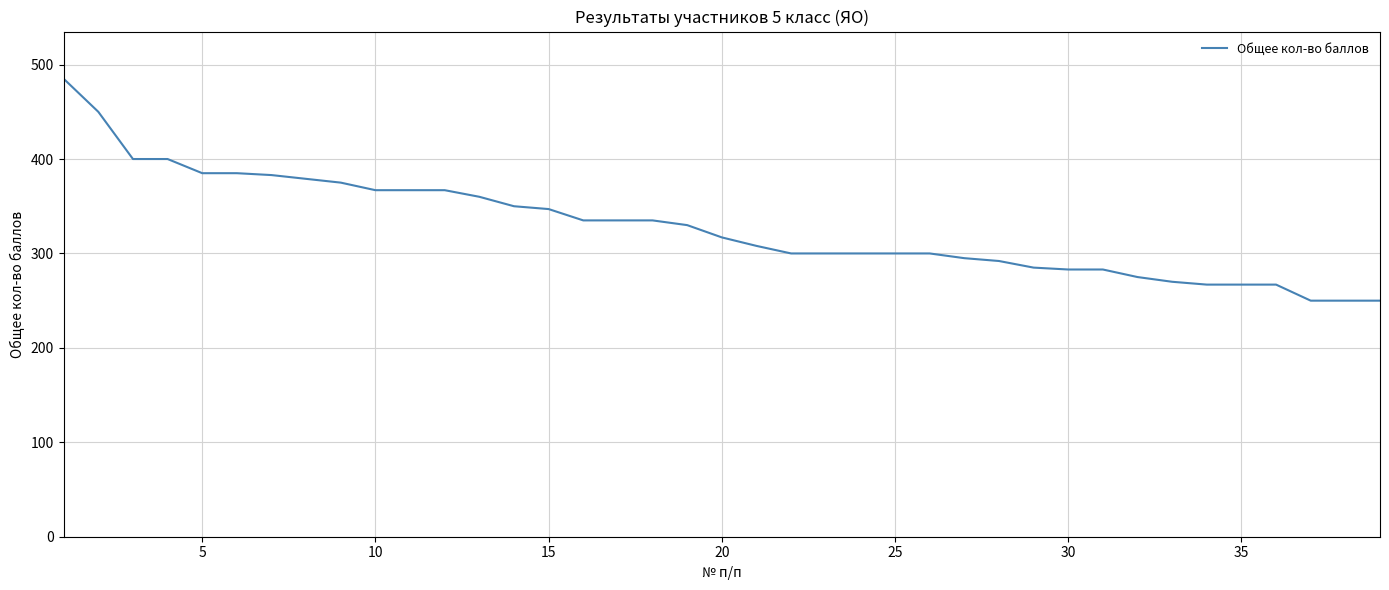

What is the greatest value displayed?

485